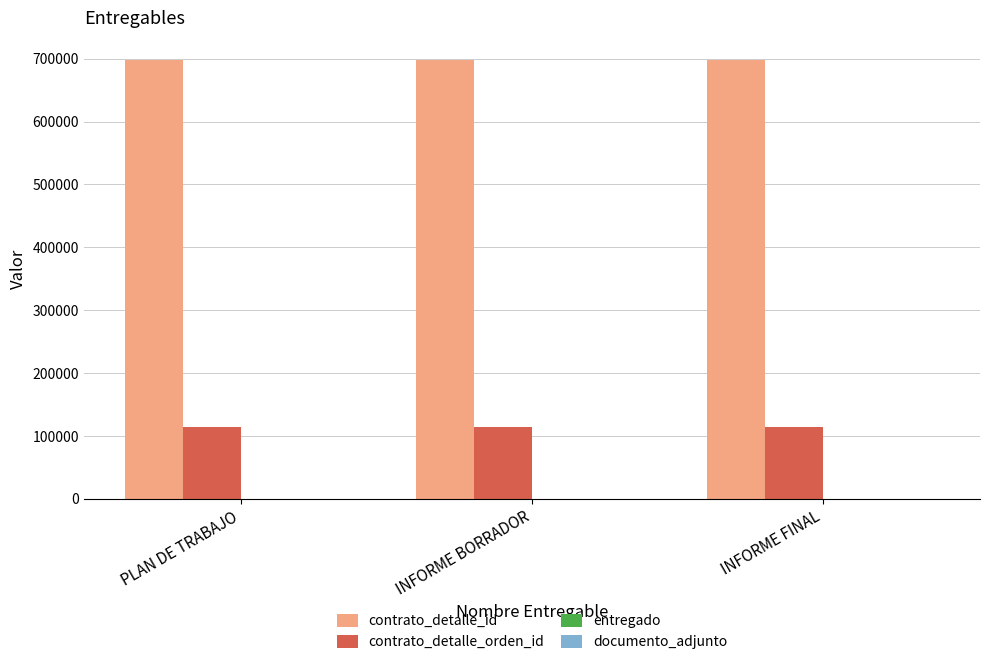

What is the maximum value for contrato_detalle_orden_id?

114550